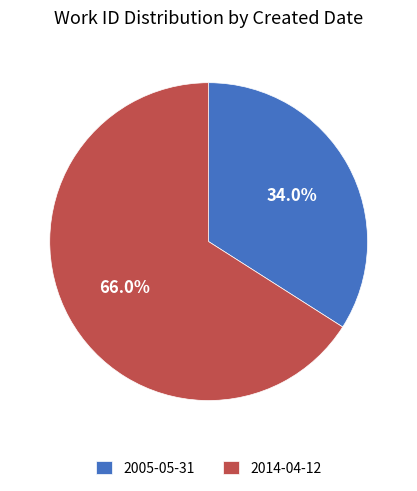

What percentage is the 2005-05-31 slice, to the nearest percent?

34%